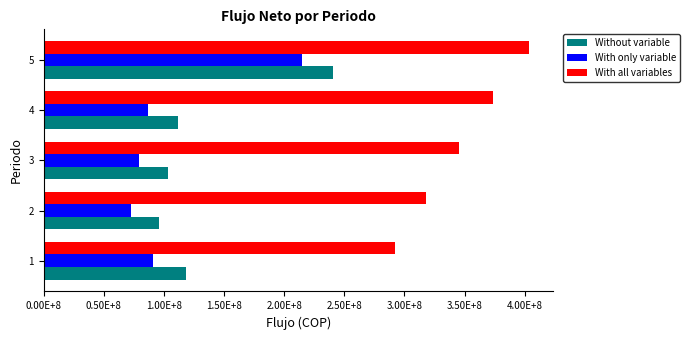

What are all the series names shown in the legend?

Without variable, With only variable, With all variables